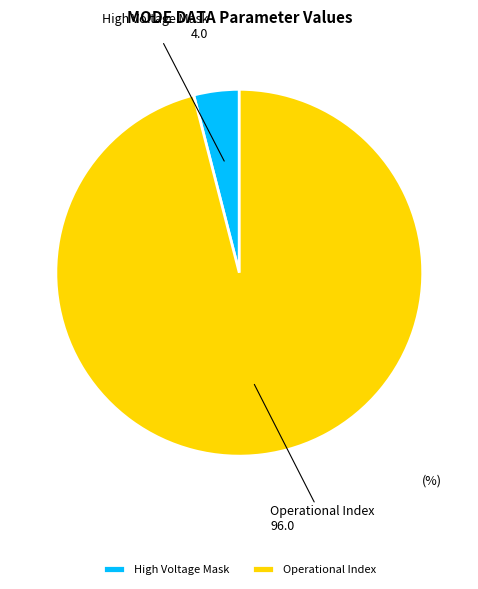

The Operational Index slice represents 96% of the pie. True or false?

True